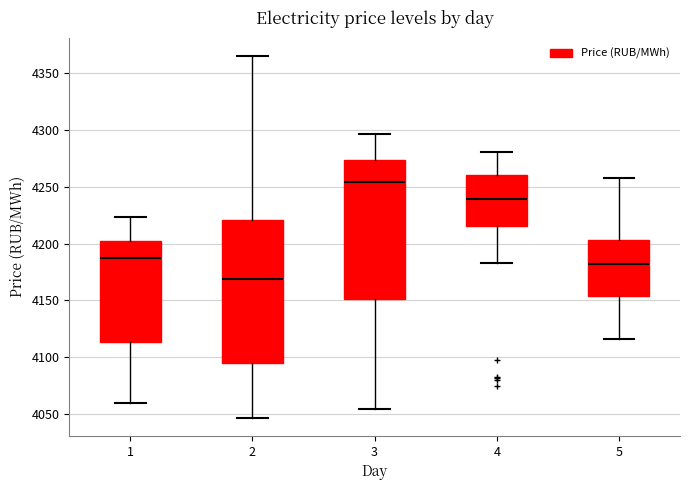

Which box's median line is the lowest?

2